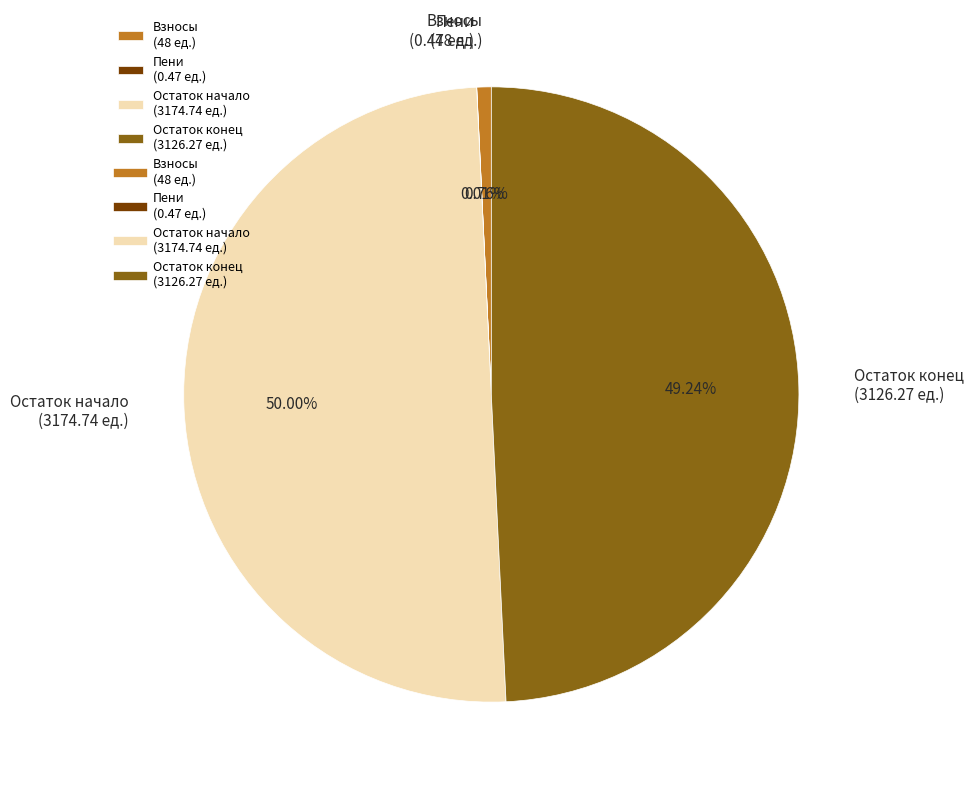

Is Взносы (48 ед.) the majority of the pie?

No